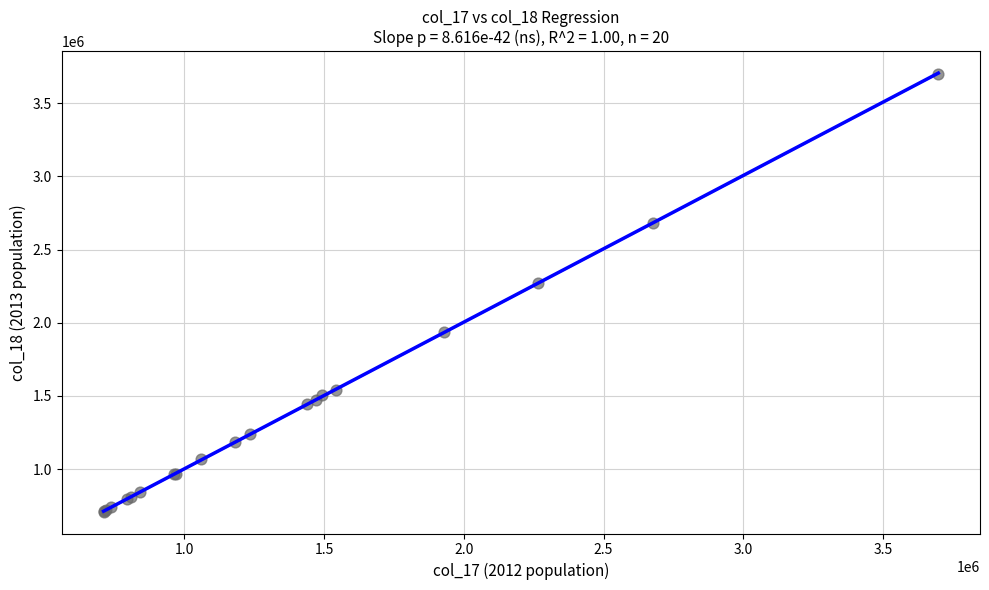

What Y value in the scatter plot is closest to 2206500?

2271000